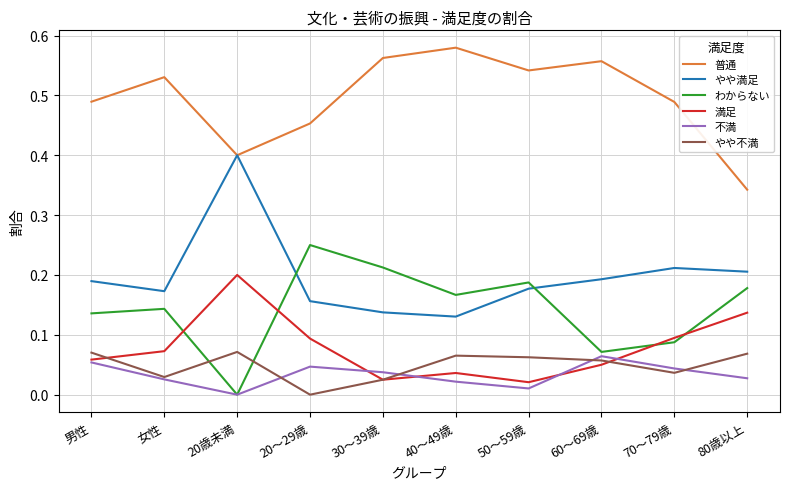

How many interior local valleys does the やや不満 series have?

3